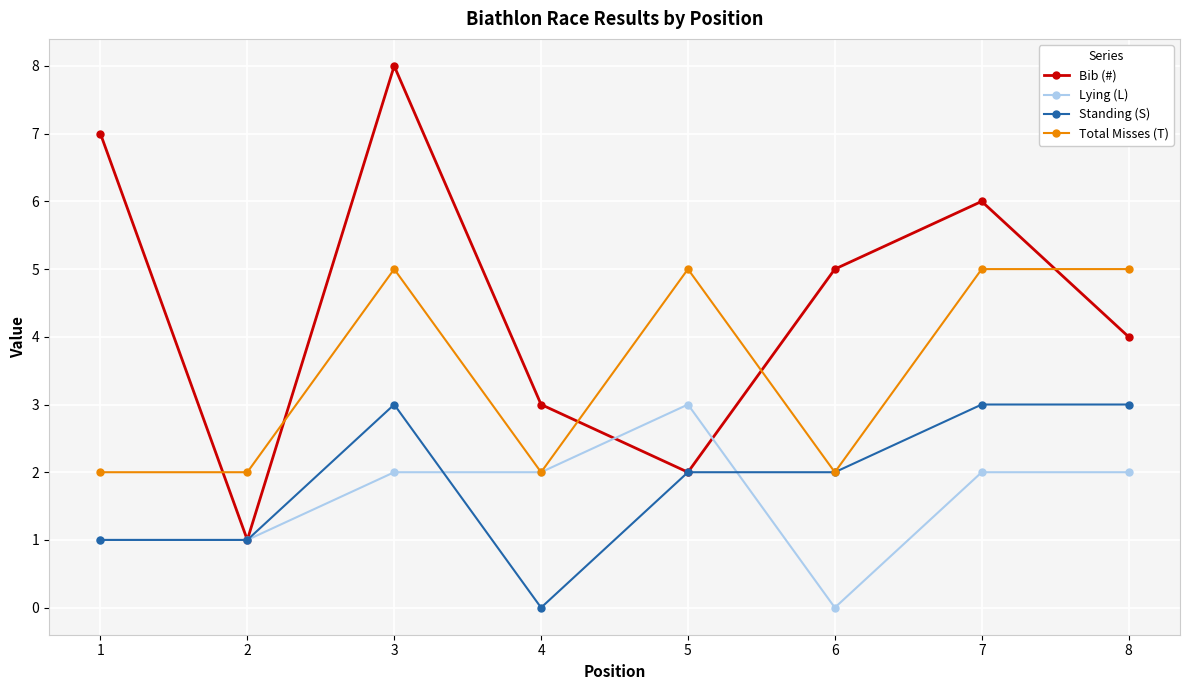

The value of Standing (S) at 8 is 3. True or false?

True